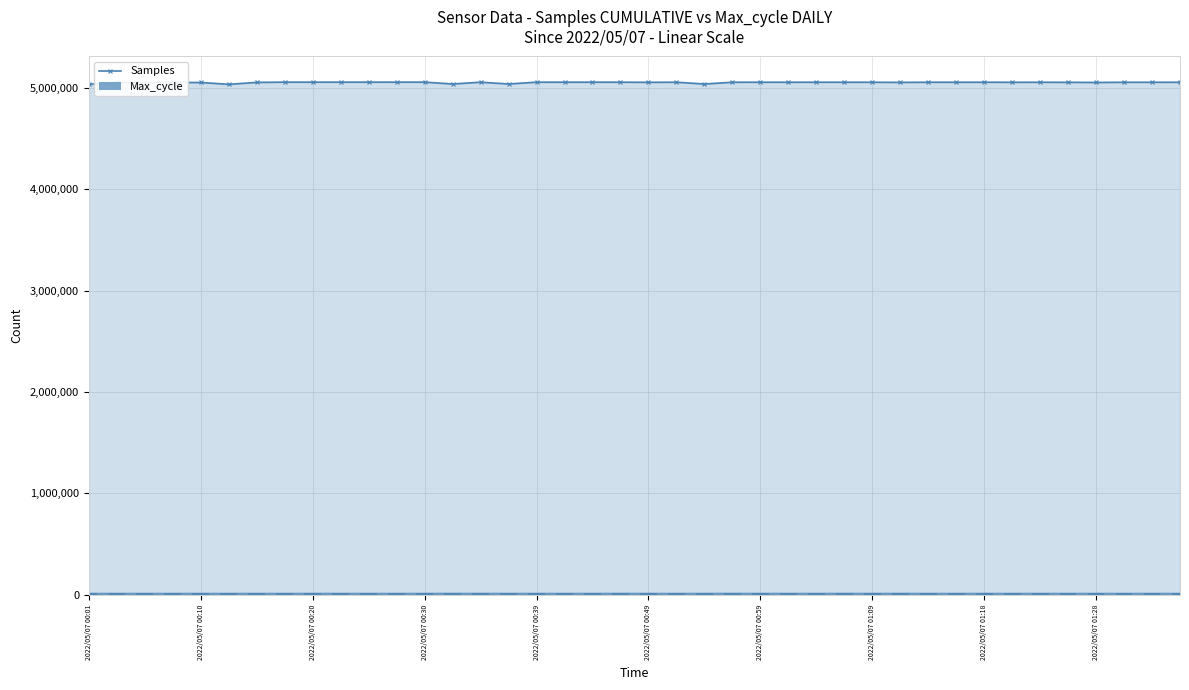

True or false: Samples has more than 0 points higher than both neighbors.

True